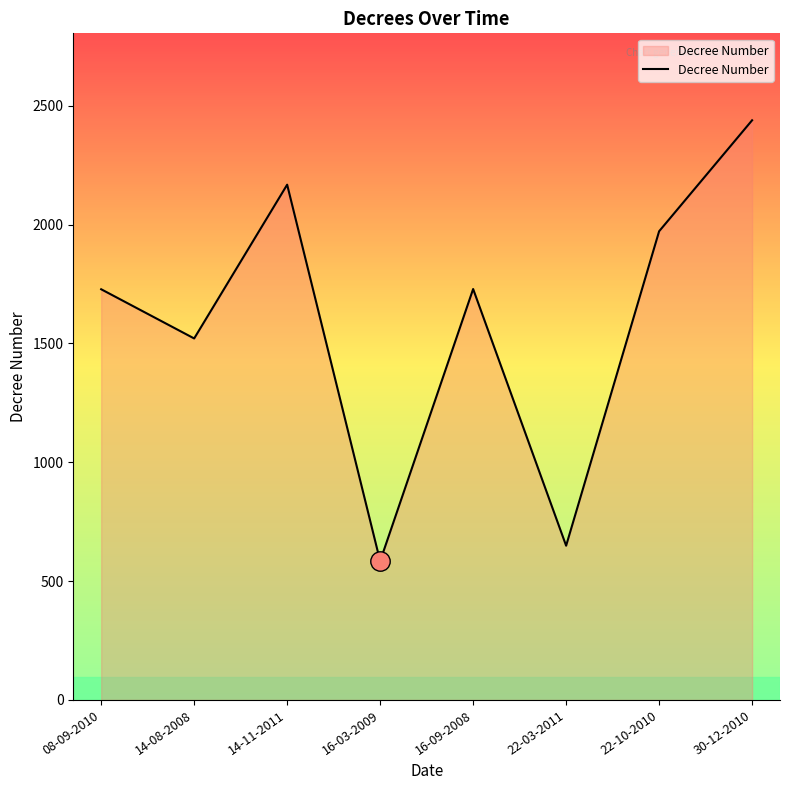

How many lines are shown in the chart?

1